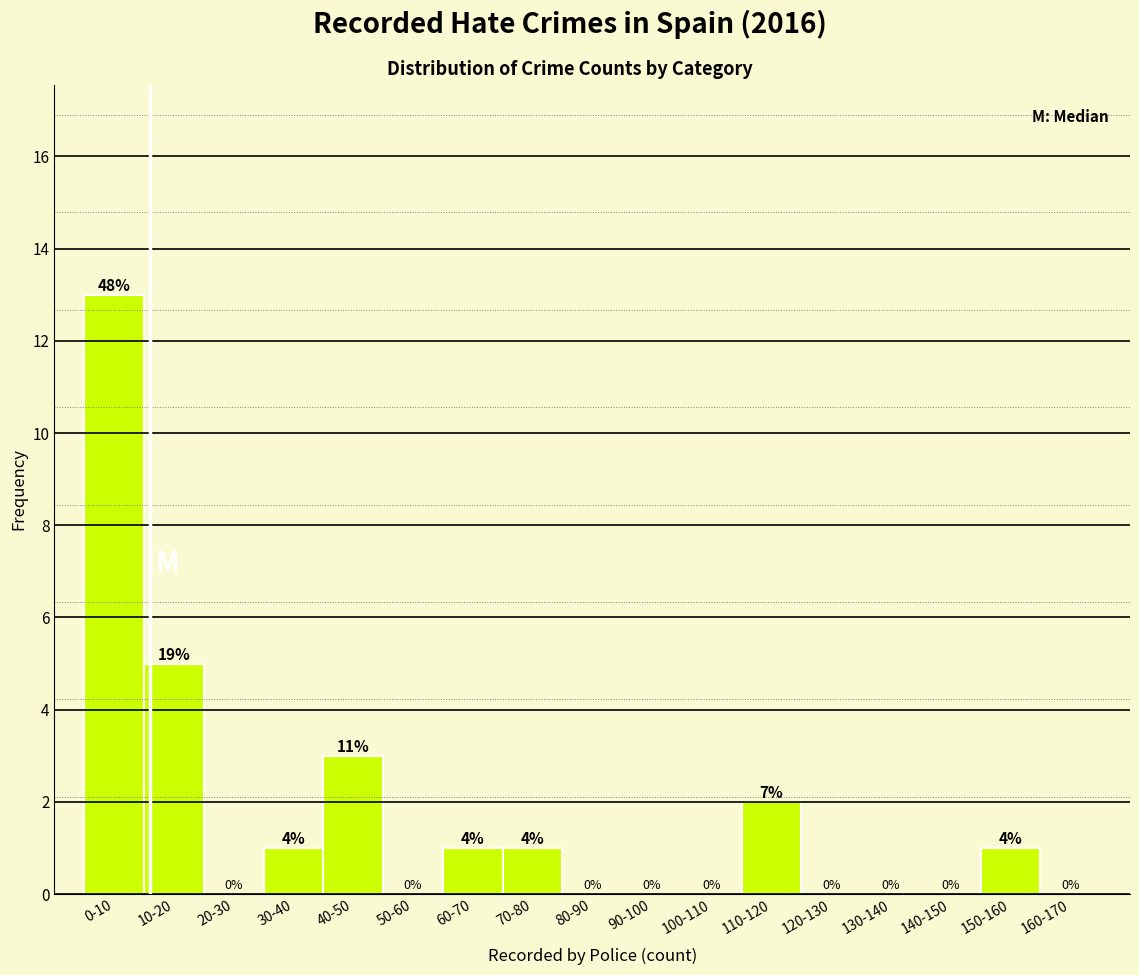

Reading left to right, transcribe all the data shown in this chart.

0-10=13	10-20=5	20-30=0	30-40=1	40-50=3	50-60=0	60-70=1	70-80=1	80-90=0	90-100=0	100-110=0	110-120=2	120-130=0	130-140=0	140-150=0	150-160=1	160-170=0